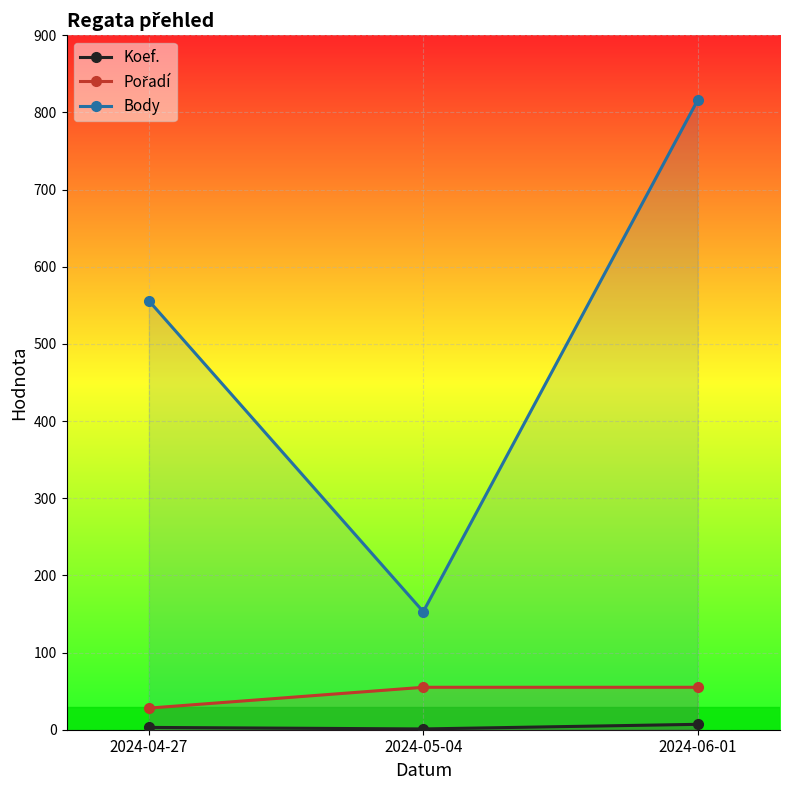

How many data points in Koef. are above 3?

1